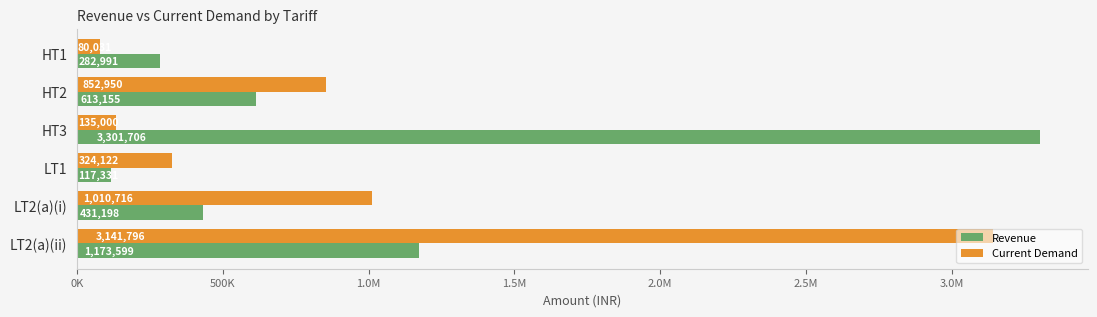

What are all the series names shown in the legend?

Revenue, Current Demand